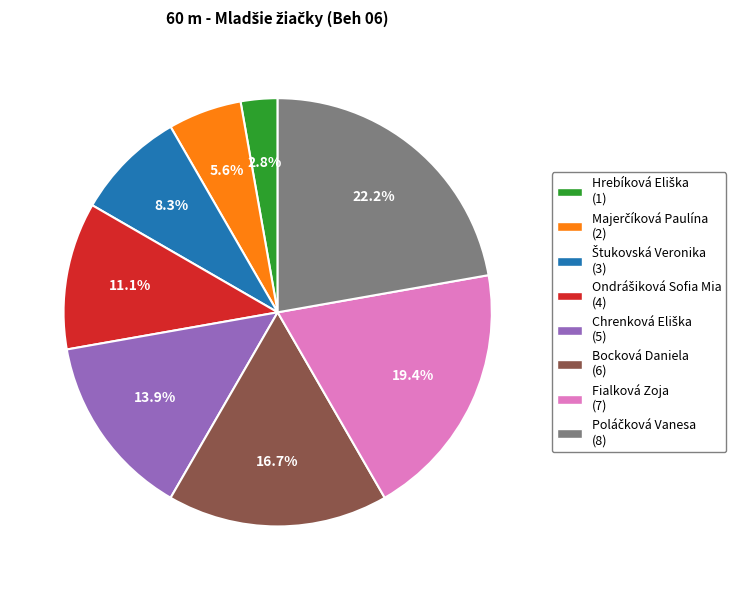

Is there a majority slice in this chart?

No